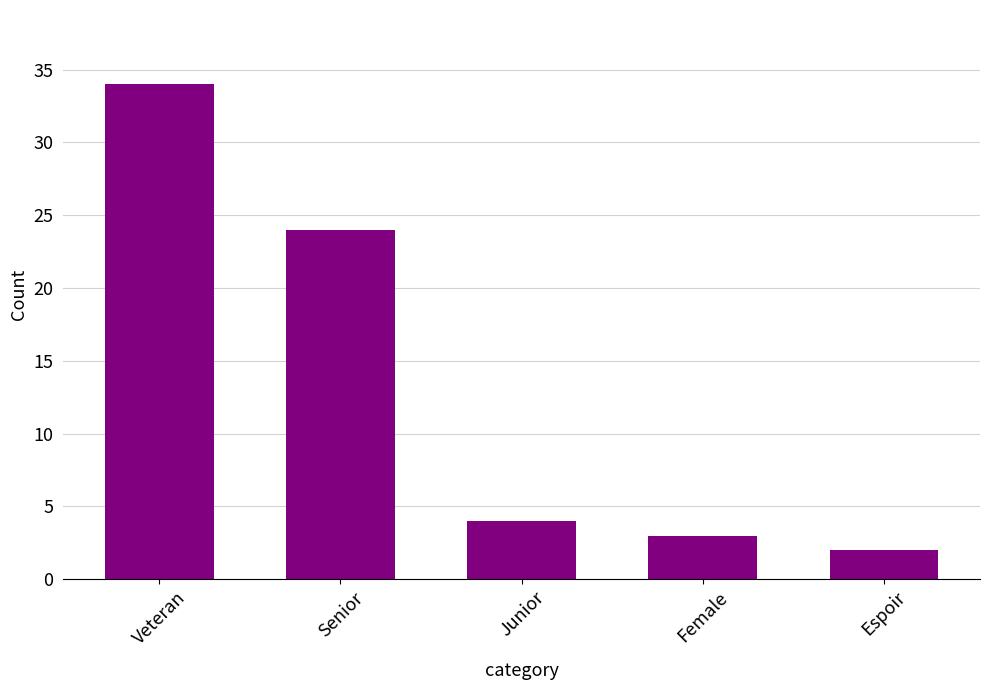

Does the chart contain stacked bars?

No